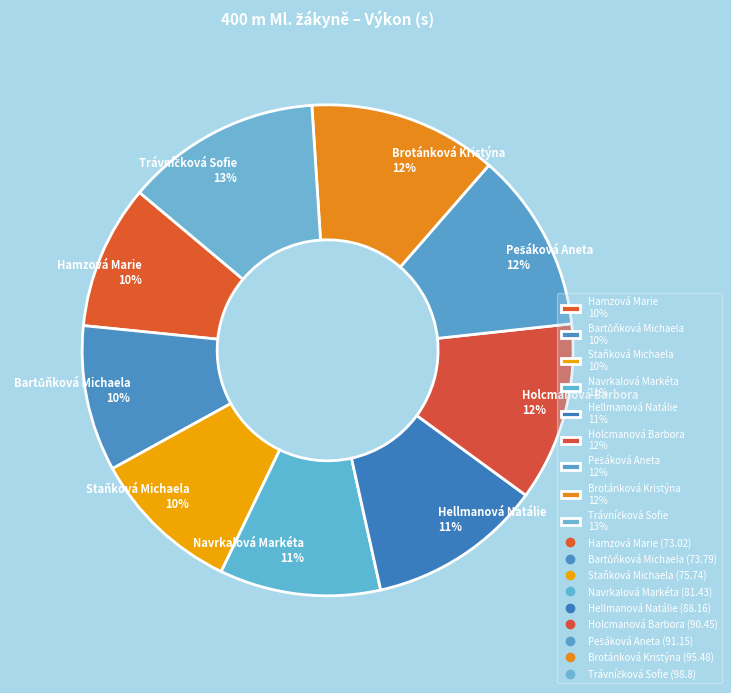

Is it true that Staňková Michaela is 10% of the pie?

True